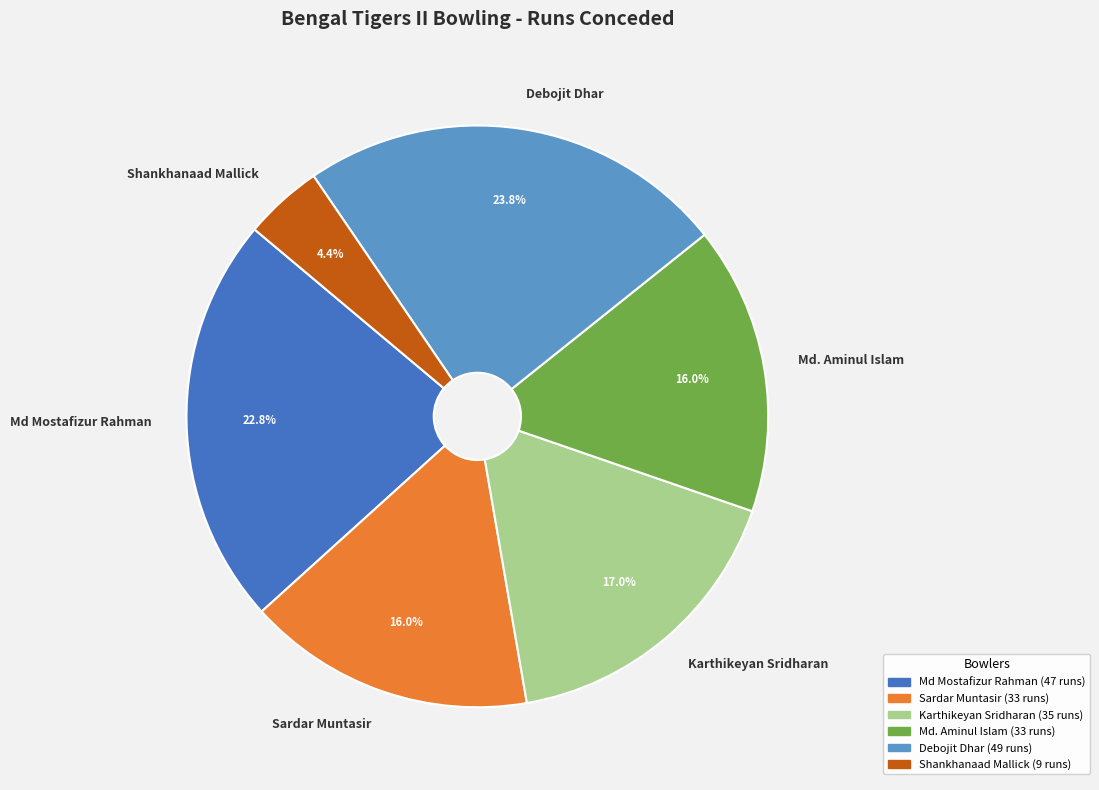

Approximately how many times larger is the value at Karthikeyan Sridharan compared to Sardar Muntasir?

1.1